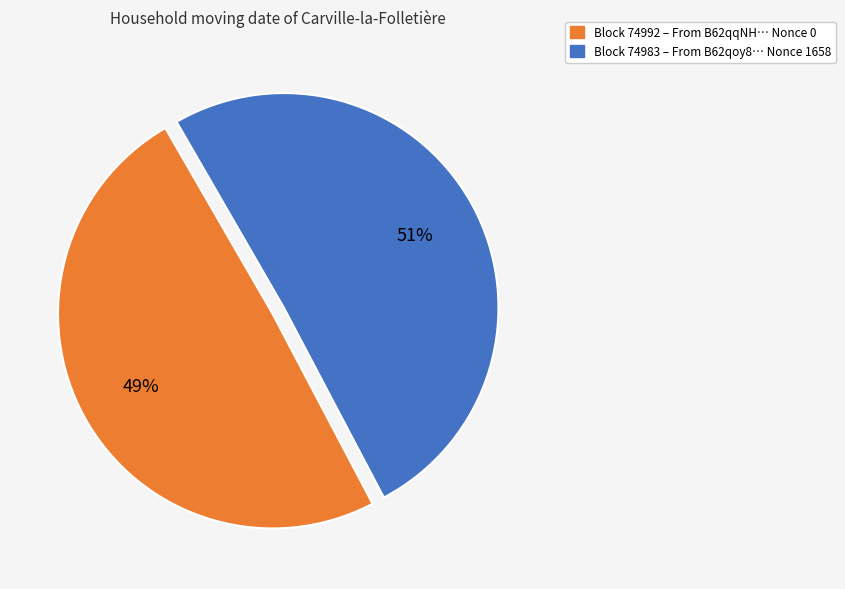

To the nearest percent, what portion does Block 74983 – From B62qoy8… Nonce 1658 represent?

51%